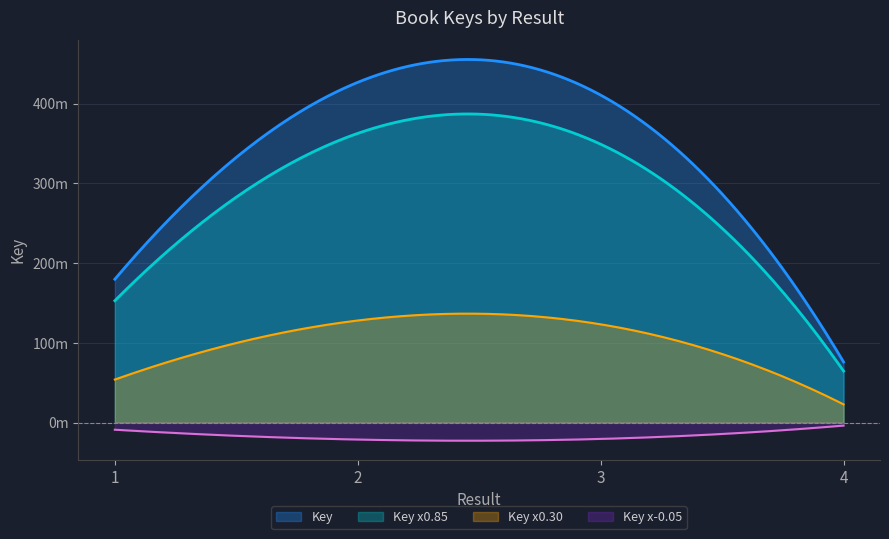

At which category does the chart reach its peak across all series?

2